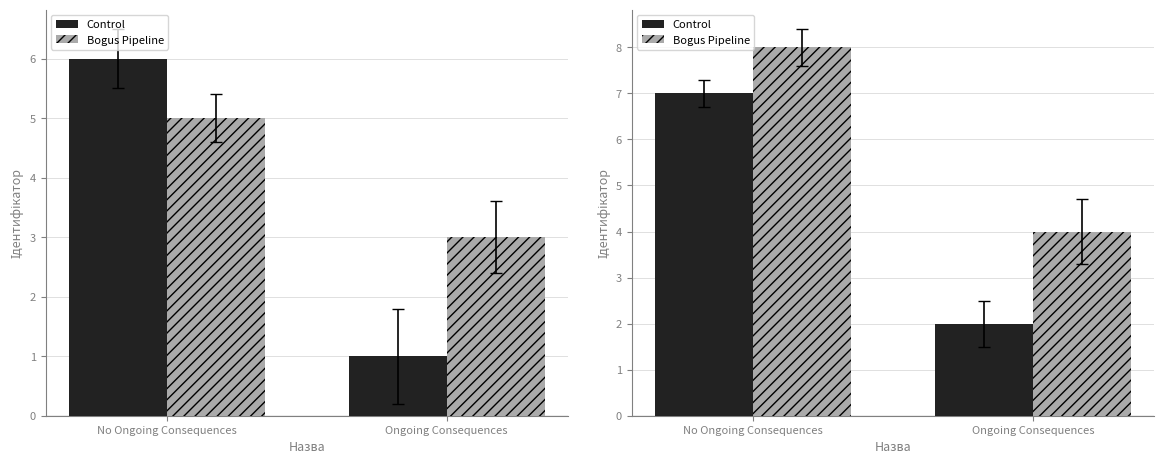

What is the average value of the Bogus Pipeline series?

6